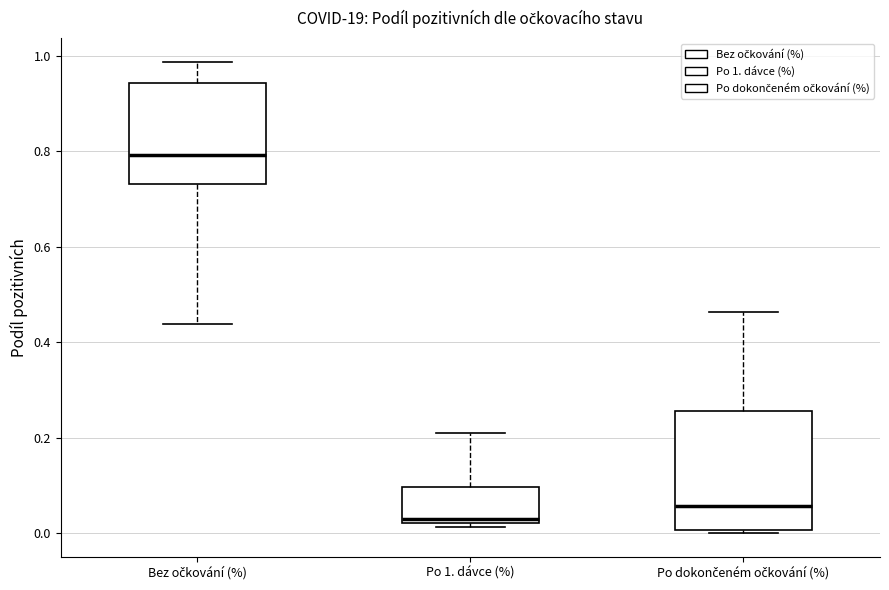

Which box's median line is the lowest?

Po 1. dávce (%)